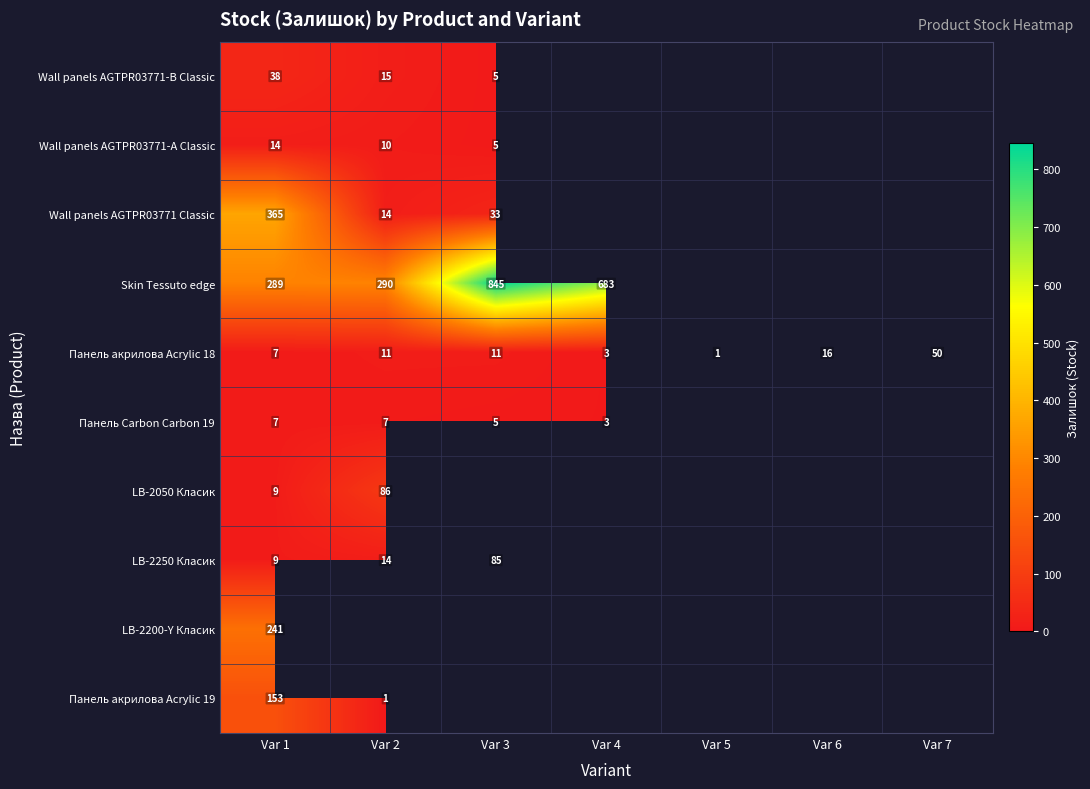

Is it true that Панель акрилова Acrylic 18 equals 3 at Var 4?

True